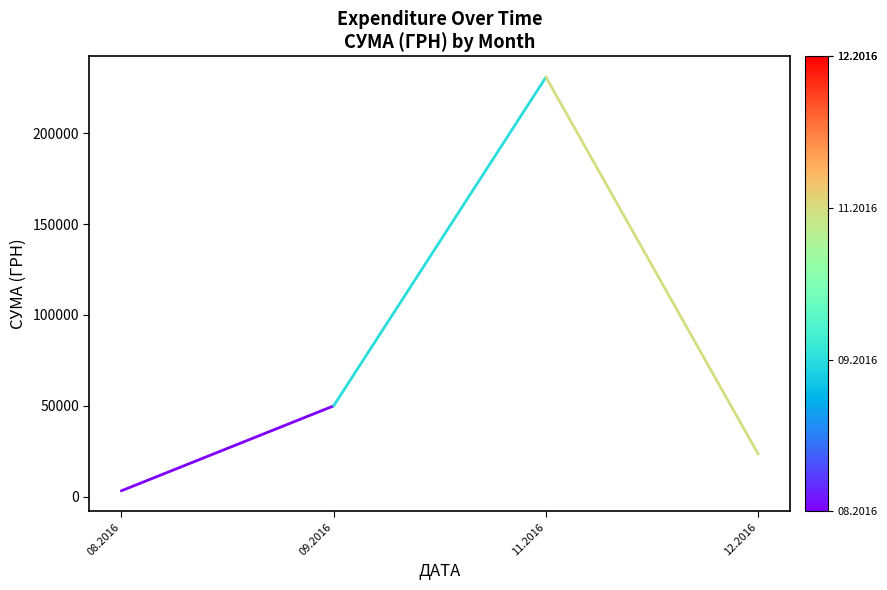

Reading left to right, what are all the values shown in this chart?

08.2016=3153.1	09.2016=49895.2